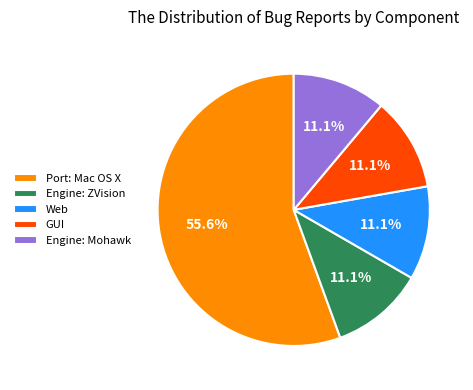

To the nearest percent, what is the difference between the largest and smallest slice percentages?

44%